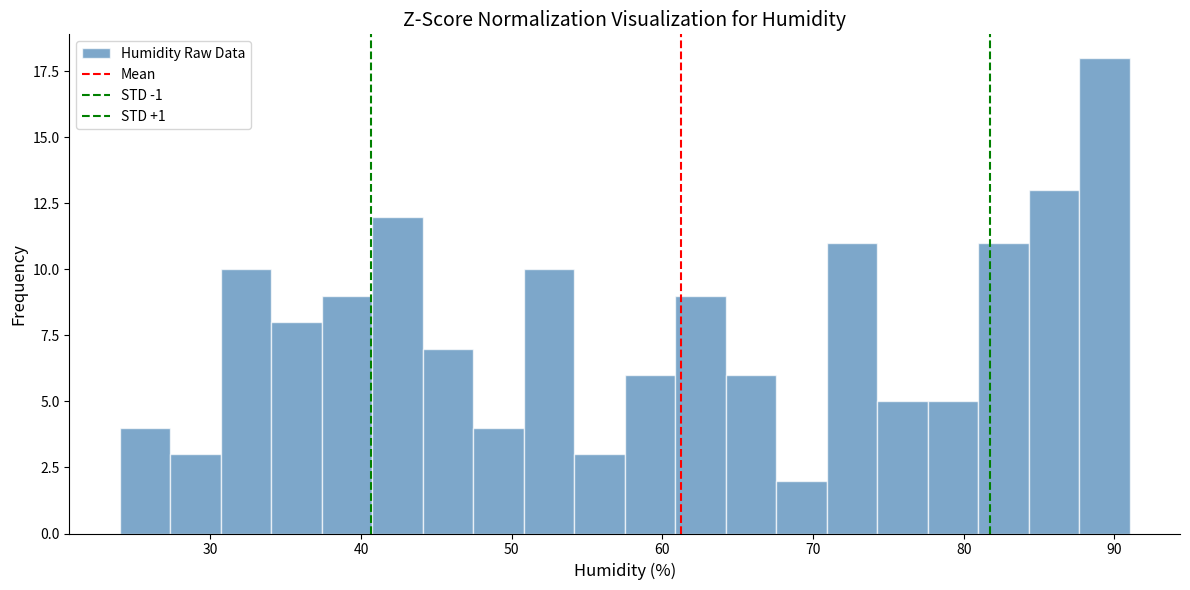

Around what value on the x-axis is the tallest bar? Give the approximate position of its centre, as read against the axis.

89